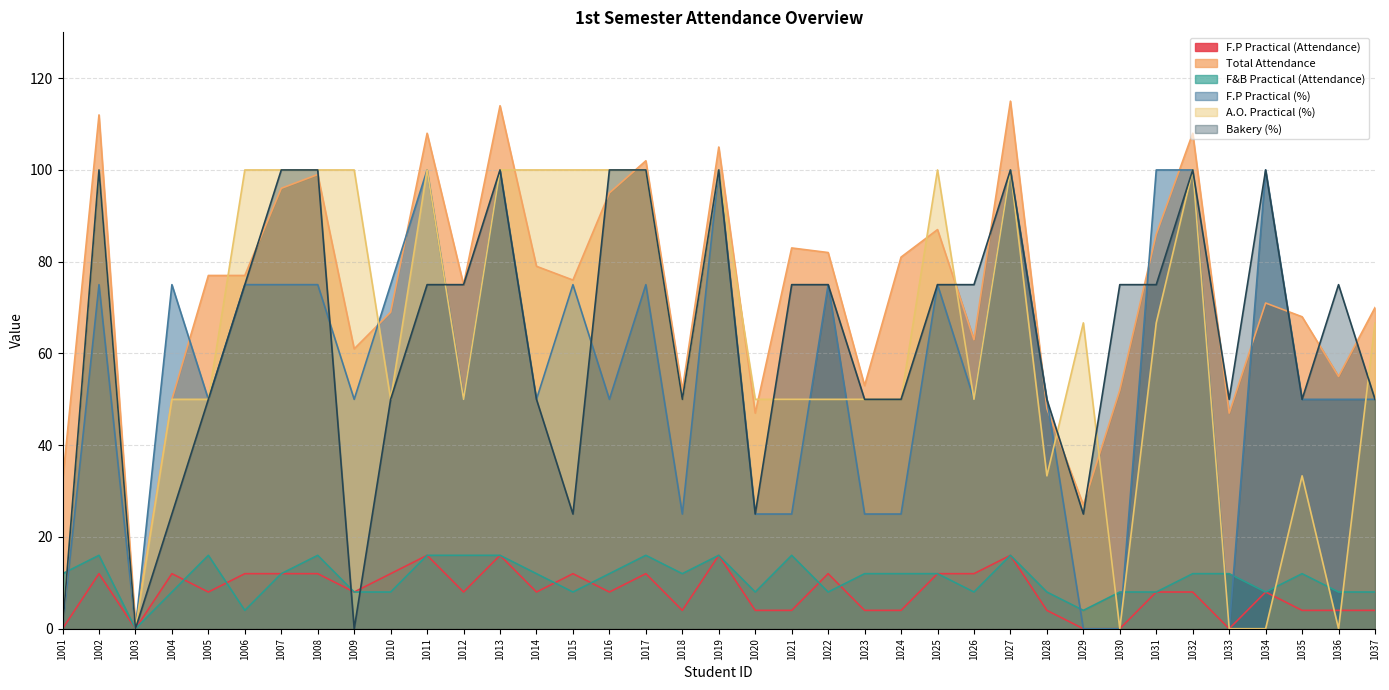

Which category has the highest value in the F.P Practical (%) series?

1011